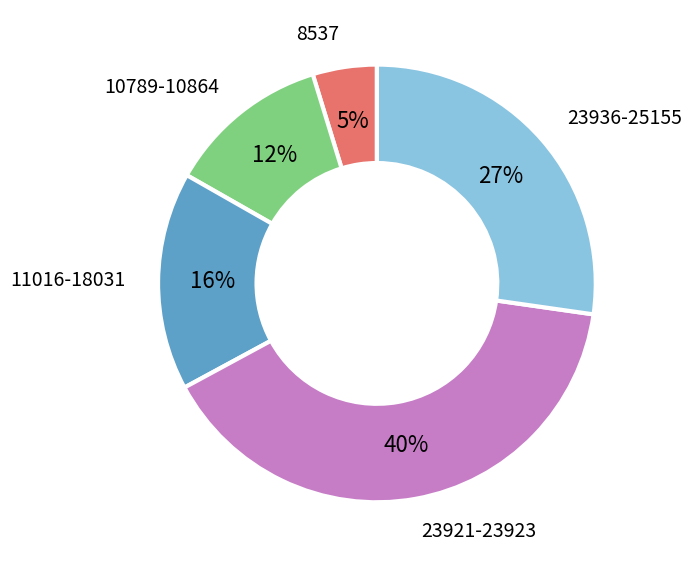

Does any single category account for the majority?

No